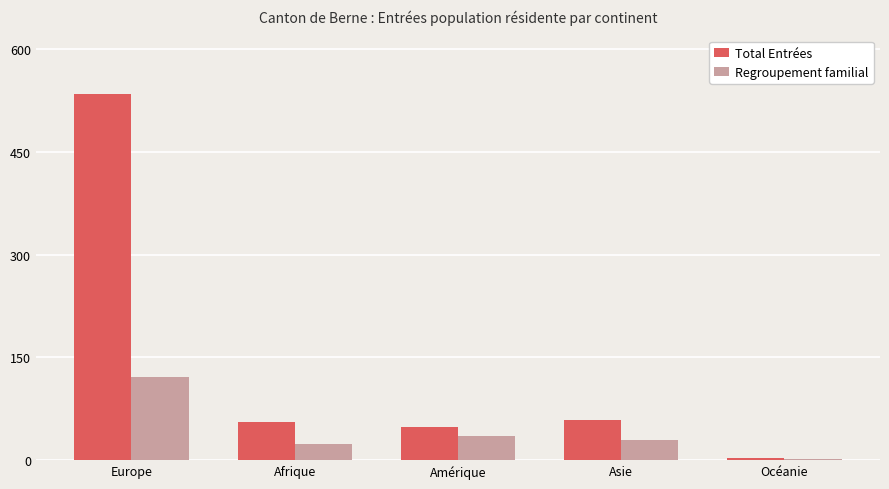

How many bars are there in total?

10